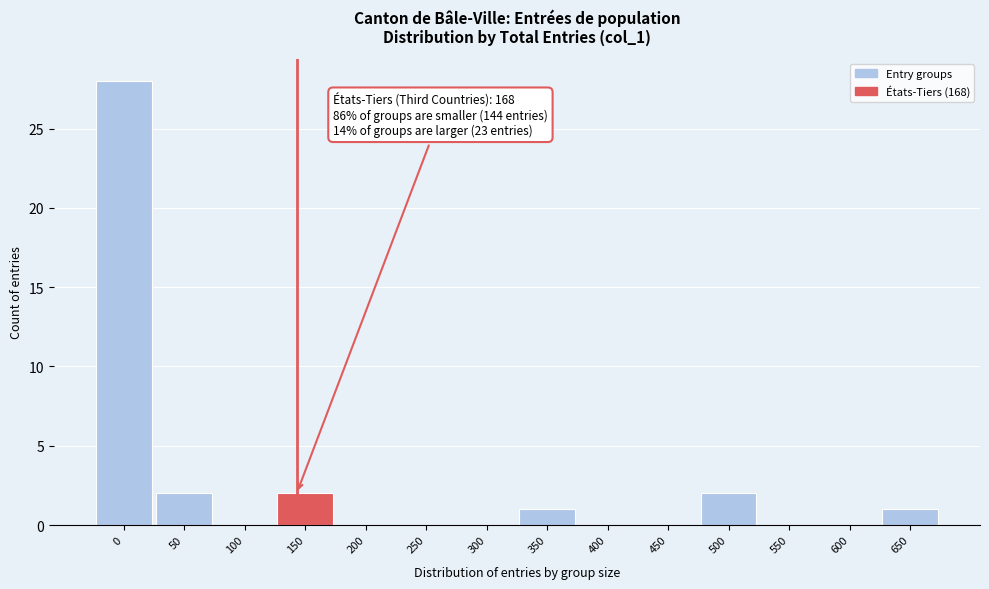

Reading left to right, what are all the values shown in this chart?

0=28	50=2	100=0	150=2	200=0	250=0	300=0	350=1	400=0	450=0	500=2	550=0	600=0	650=1